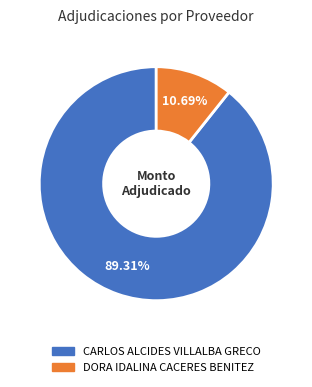

Which slice represents more than half of the pie?

CARLOS ALCIDES VILLALBA GRECO